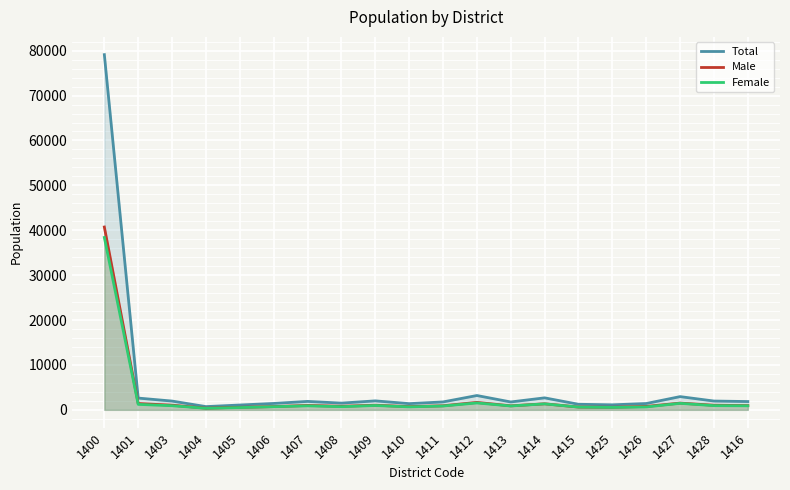

Between 1405 and 1416, which series saw the biggest shift?

Total